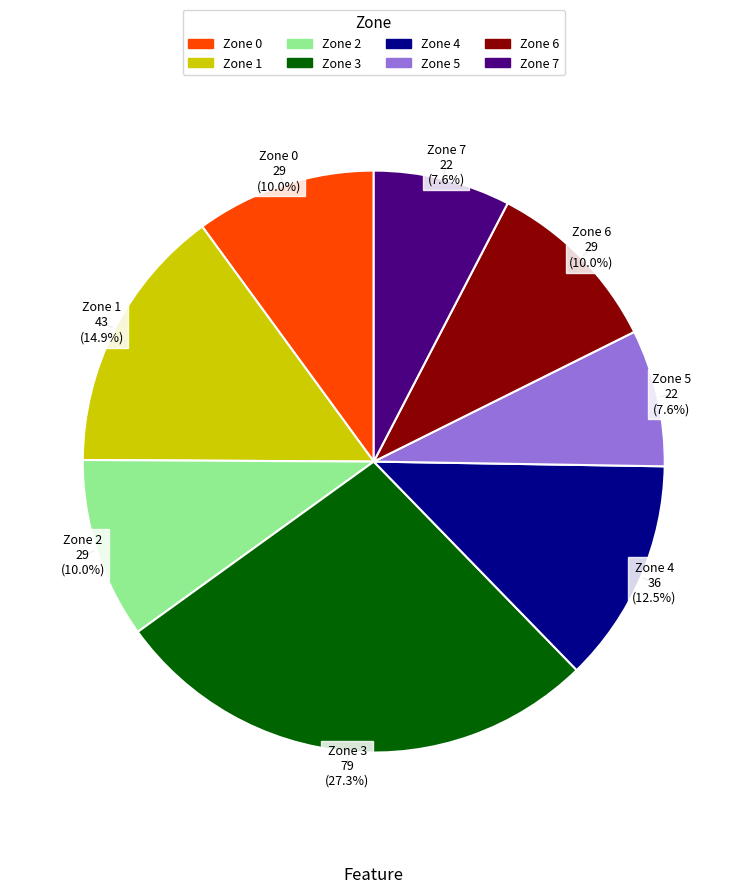

Count the number of slices in the pie.

8